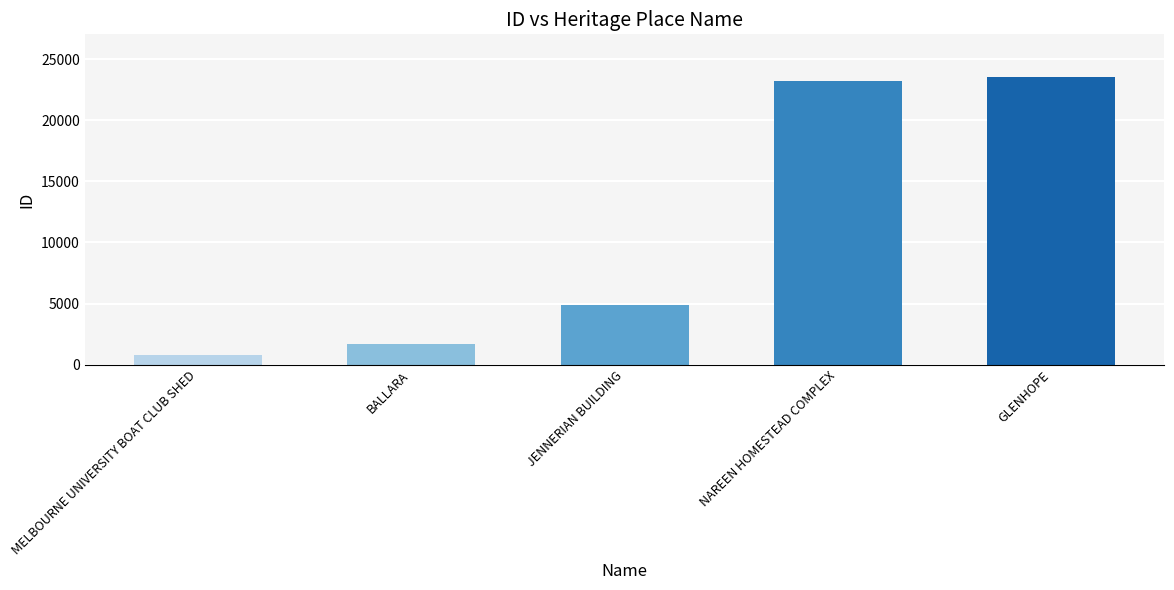

What is the change in value from JENNERIAN BUILDING to NAREEN HOMESTEAD COMPLEX?

+18280